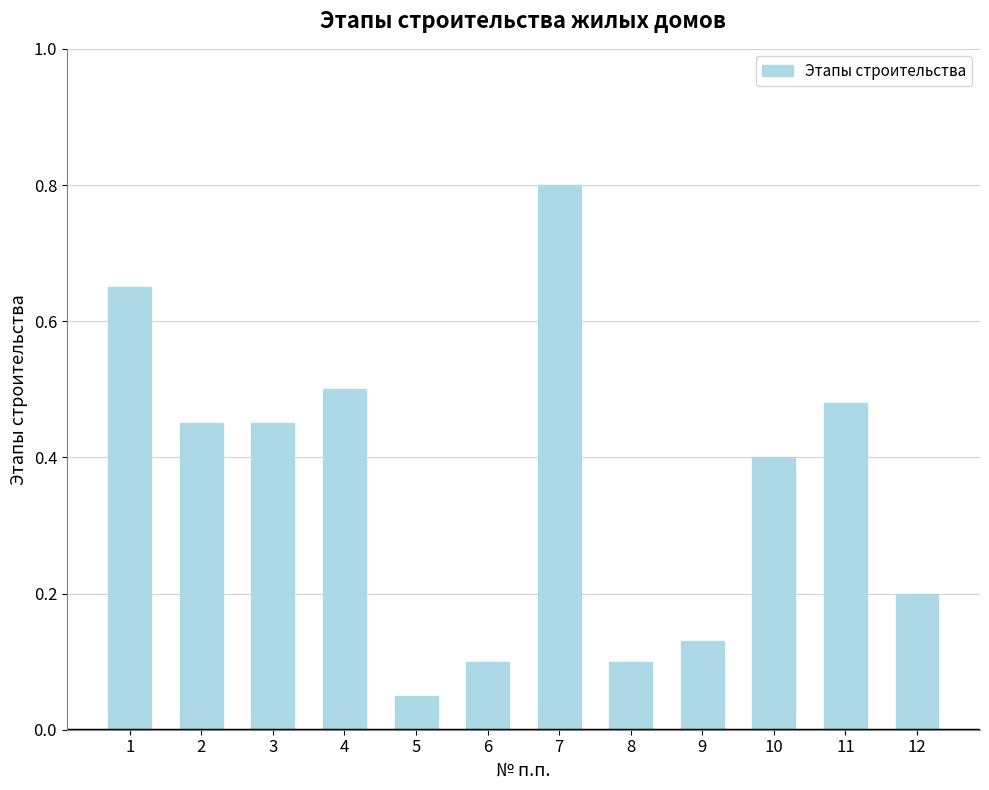

Where is the data nearest to the value 0?

5